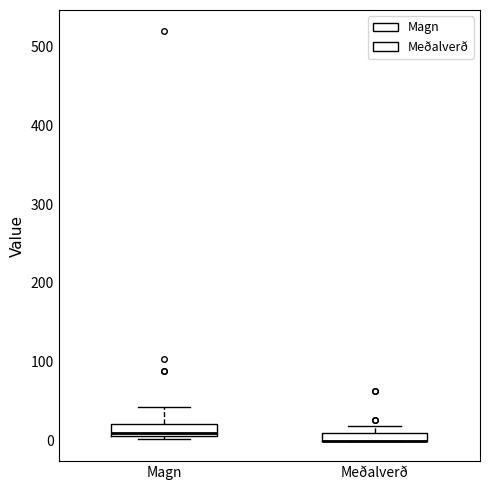

Where does the upper whisker of the box for Magn end on the y-axis? The values are not printed on the chart, so give them approximately, as read against the axis.

40